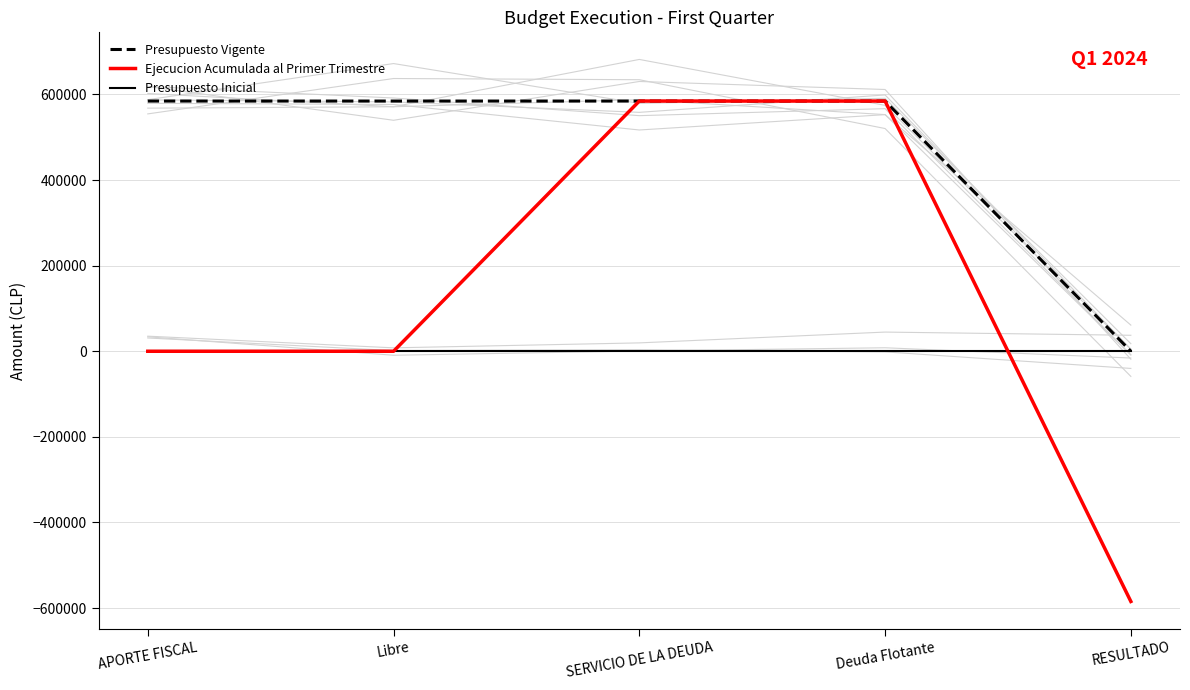

How many categories are shown in the chart?

5